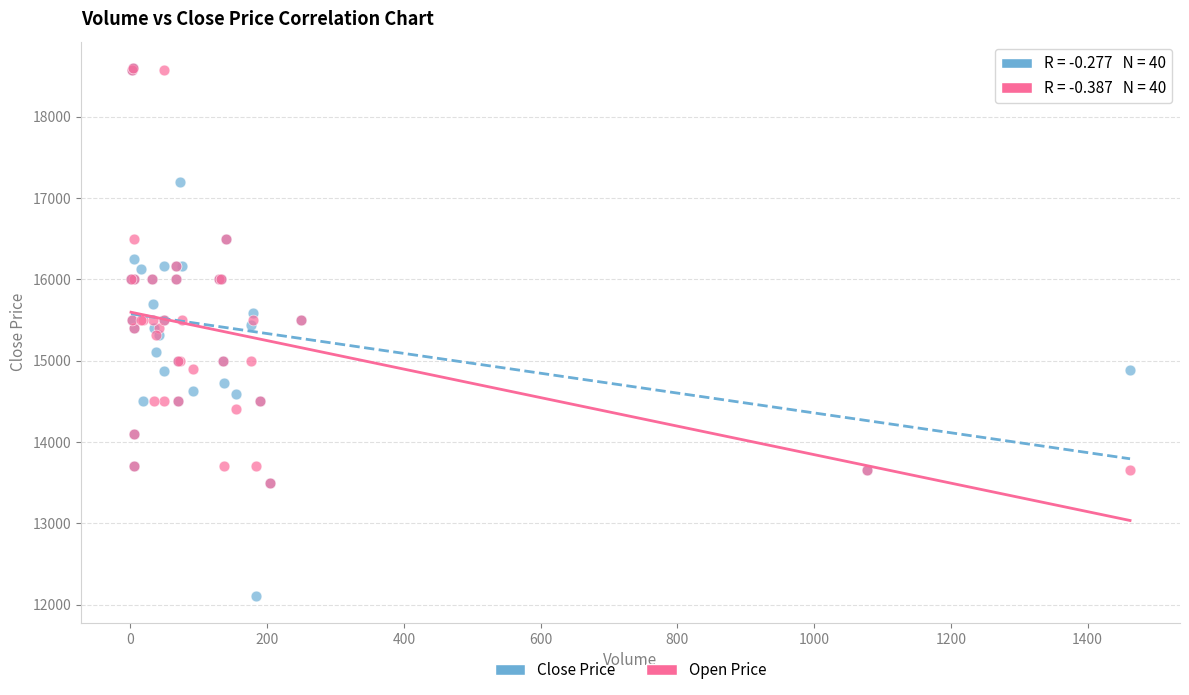

What are all the series names shown in the legend?

Close Price, Open Price